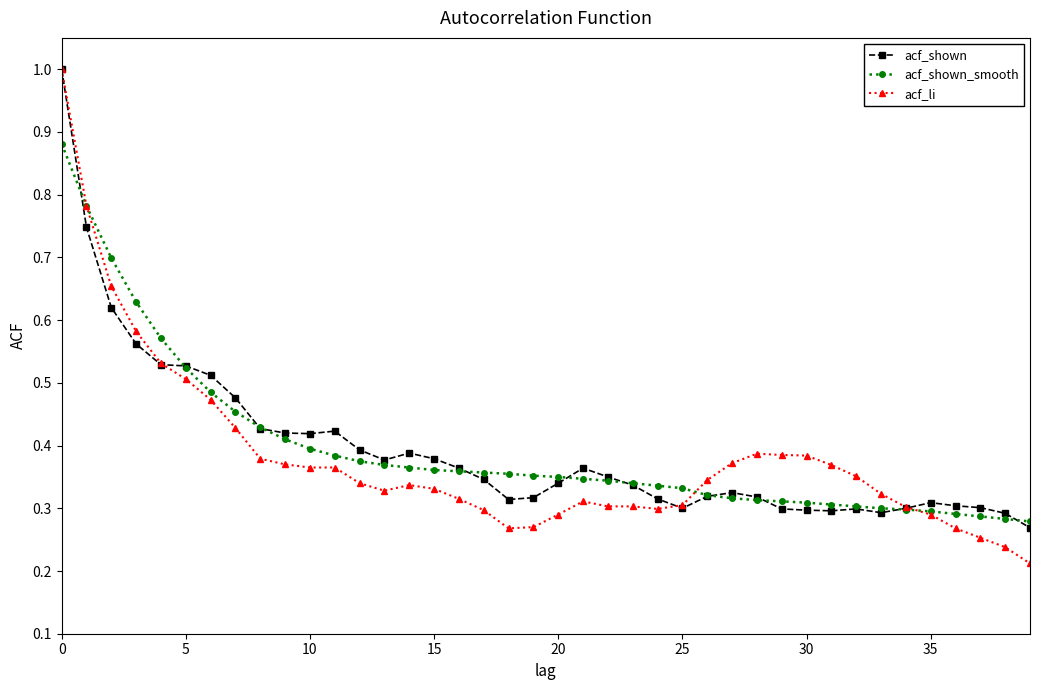

True or false: acf_shown has more than 1 points higher than both neighbors.

True